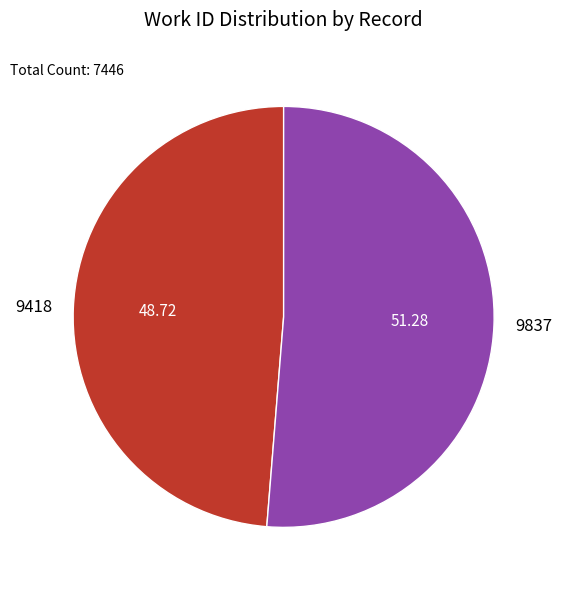

What is the majority slice?

9837